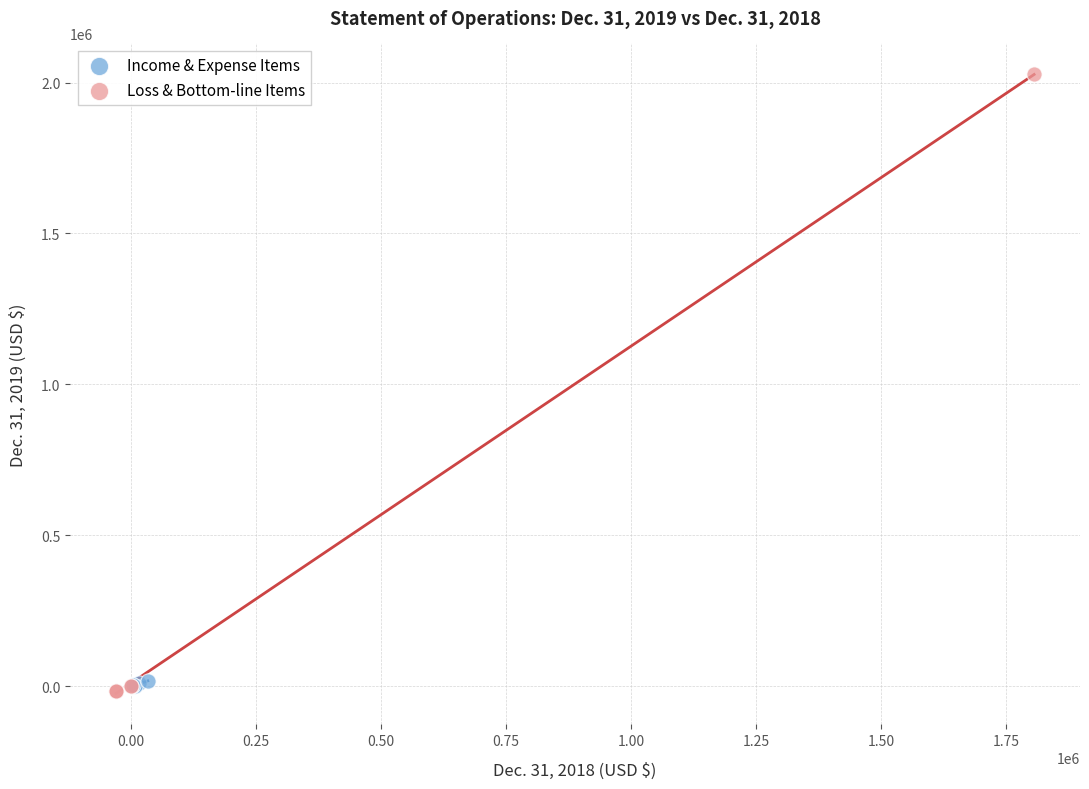

Which series has the widest spread of Y values?

Loss & Bottom-line Items